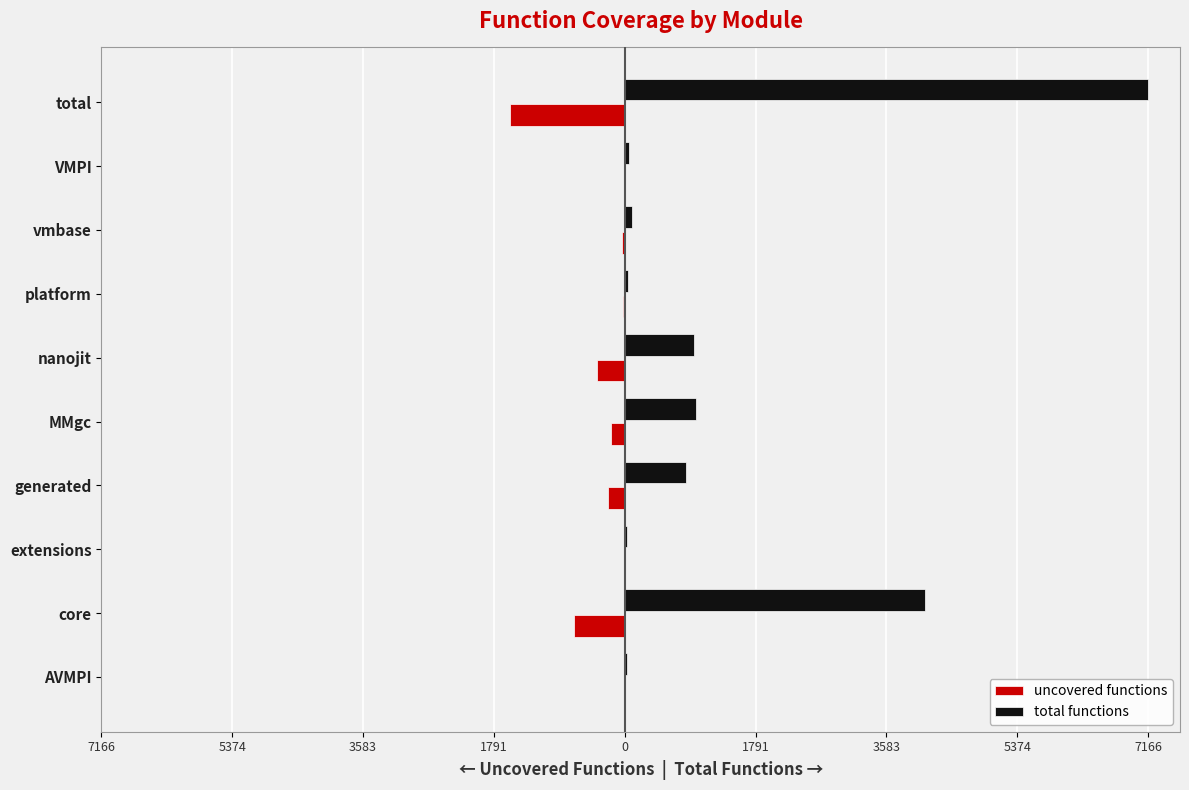

What is the value of the total functions bar at the 7th from the left?

38